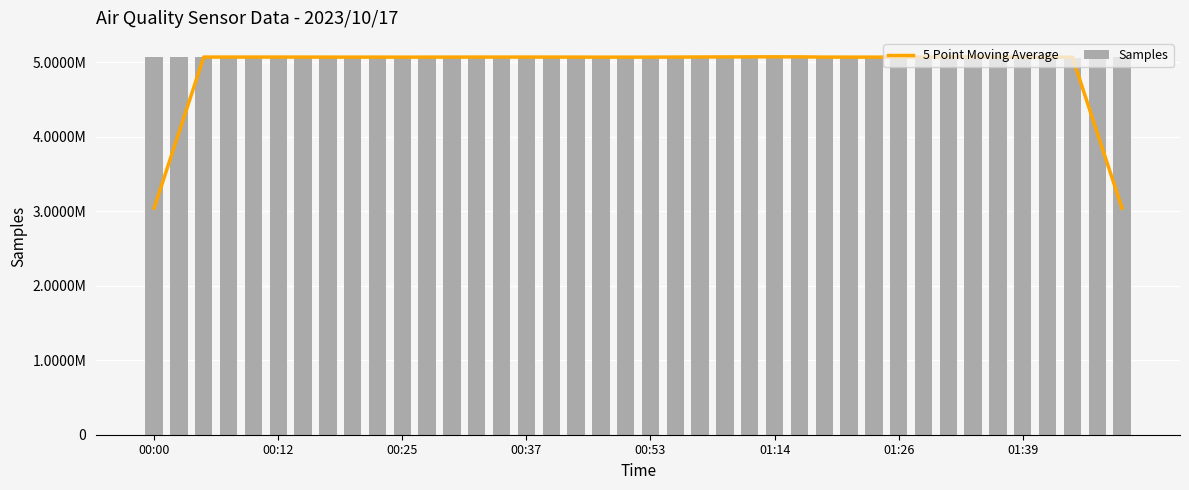

What is the difference between the highest and lowest values at 21?

1110.6